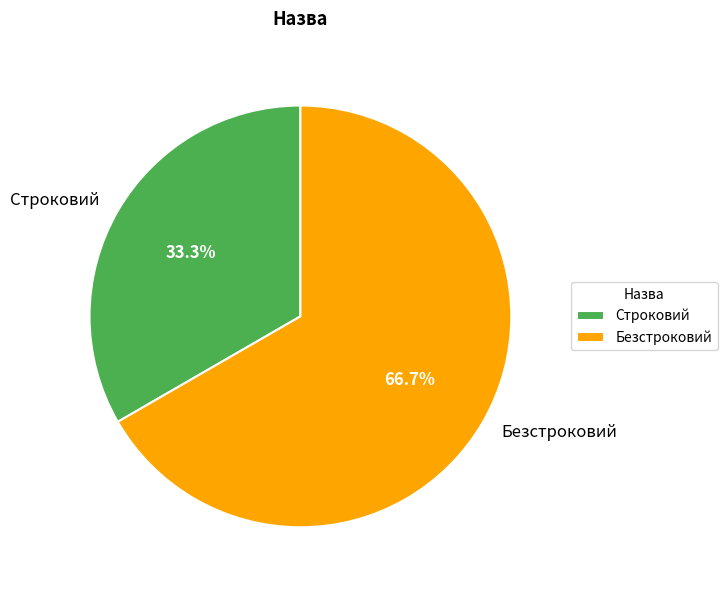

Which slice is the smallest?

Строковий